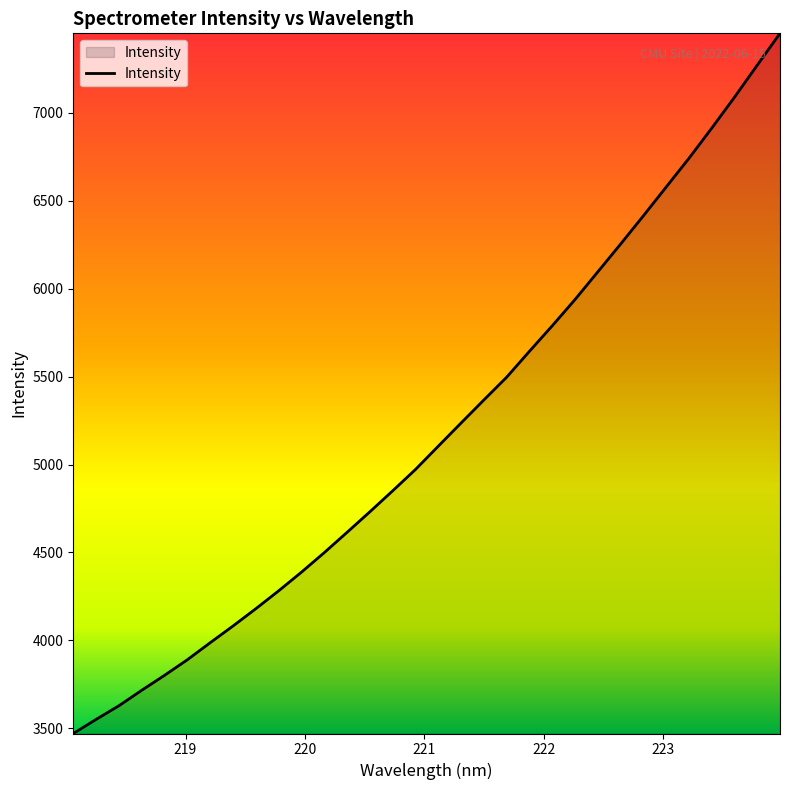

What is the smallest value displayed?

3470.0